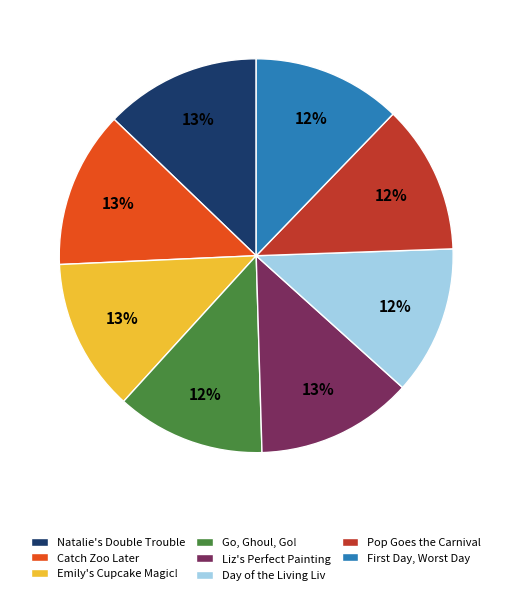

Count the number of slices in the pie.

8